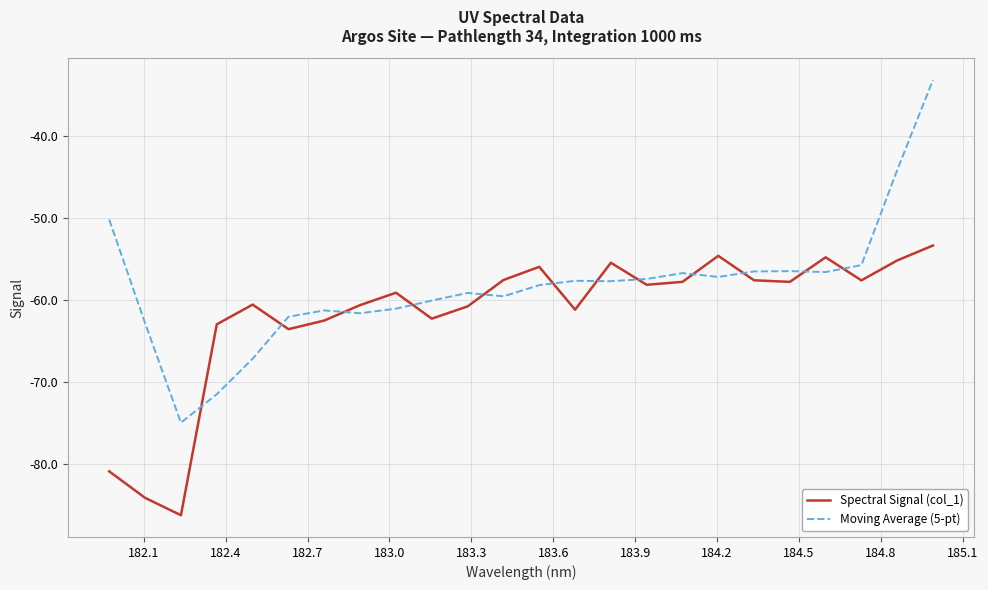

Which series ends up on top after the final intersection of Moving Average (5-pt) and Spectral Signal (col_1)?

Moving Average (5-pt)